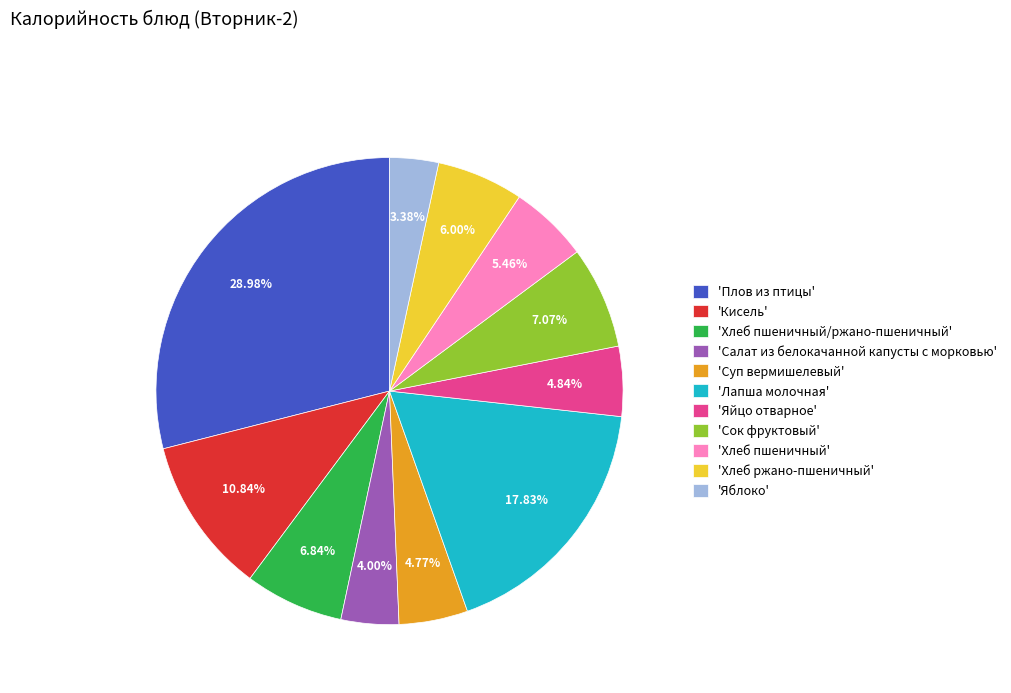

Do 'Хлеб пшеничный' and 'Хлеб пшеничный/ржано-пшеничный' together represent more than half of the pie?

No